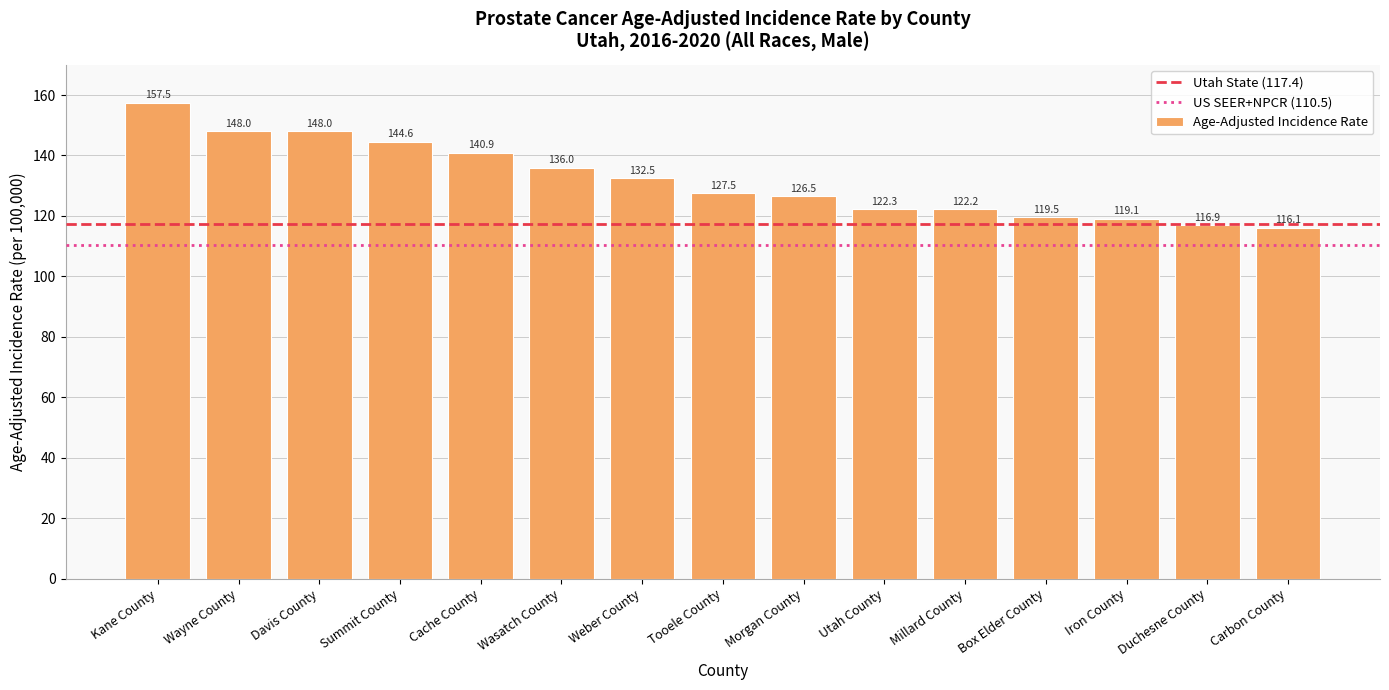

What is the sum of all values?

1977.6